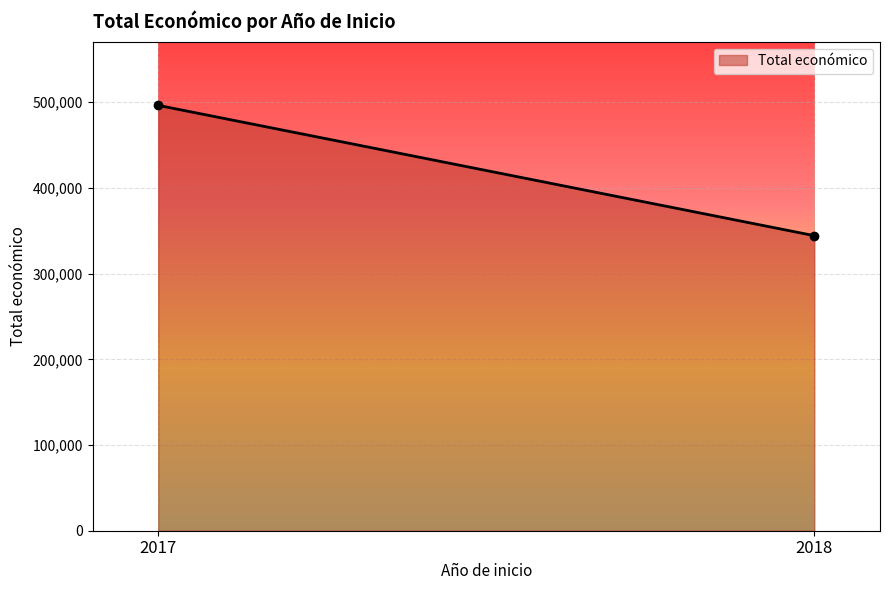

Between 2017 and 2018, which is larger?

2017